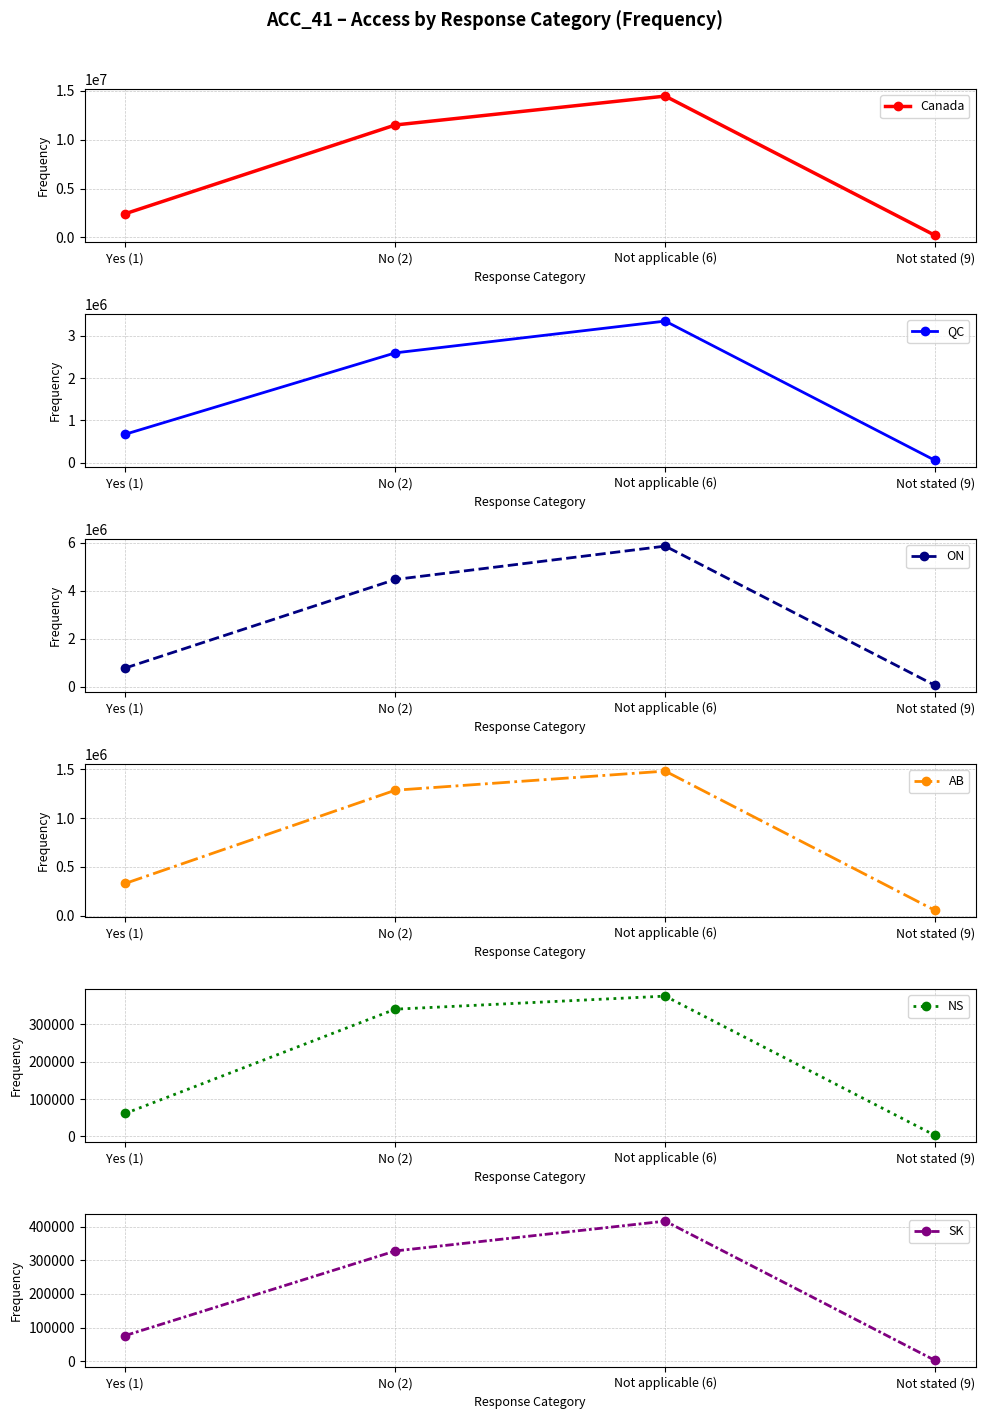

Which category has the lowest value in the AB series?

Not stated (9)